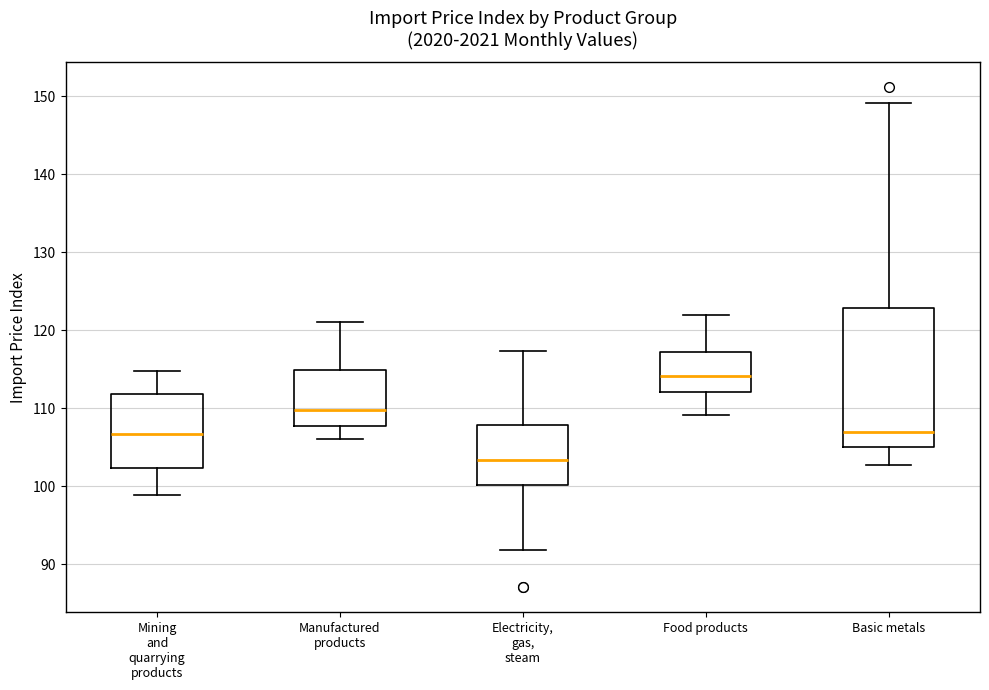

Reading left to right, transcribe this box plot: for each box, give where its median line is, the range the box spans, and where its two whiskers end, as read against the y-axis. The values are not printed on the chart, so give them approximately, as read against the axis.

Mining and quarrying products: median 107, box 102 to 112, whiskers 99 to 115
Manufactured products: median 110, box 108 to 115, whiskers 106 to 121
Electricity, gas, steam: median 103, box 100 to 108, whiskers 92 to 117
Food products: median 114, box 112 to 117, whiskers 109 to 122
Basic metals: median 107, box 105 to 123, whiskers 103 to 149